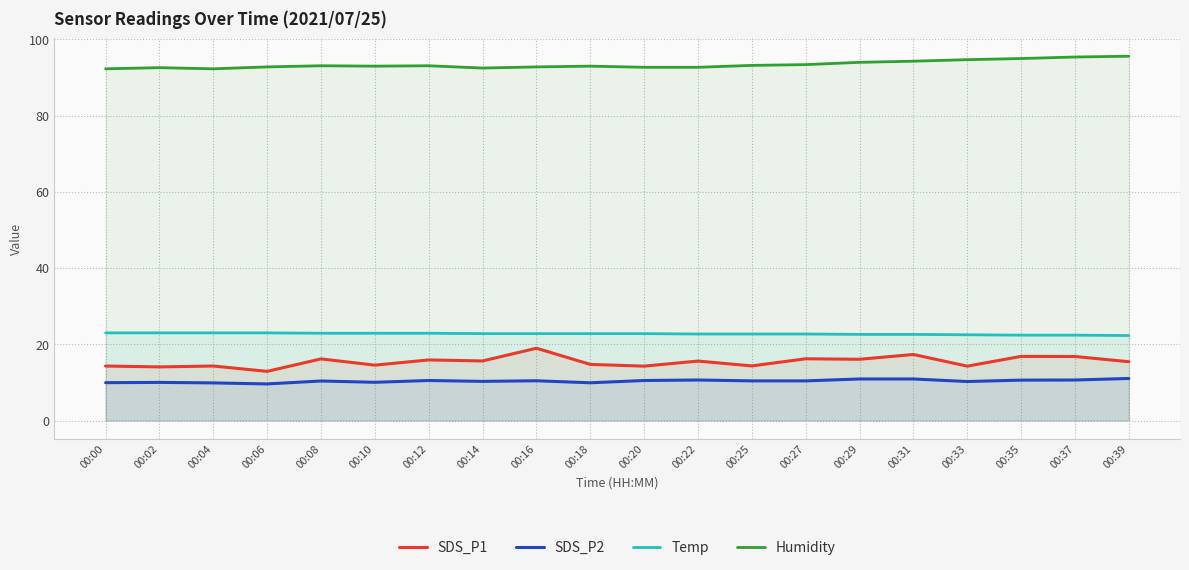

Does the chart display data point markers on the line(s)?

No